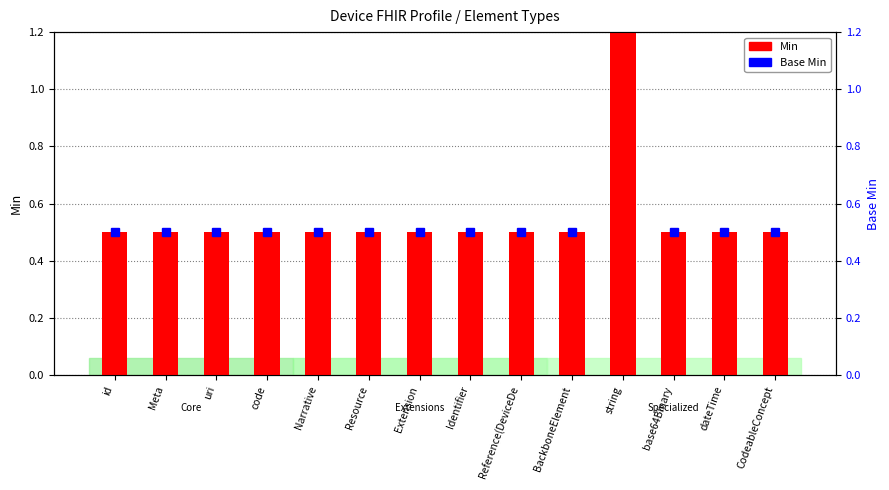

Reading left to right, what are all the values shown in this chart?

Min: id=0.5	Meta=0.5	uri=0.5	code=0.5	Narrative=0.5	Resource=0.5	Extension=0.5	Identifier=0.5	Reference(DeviceDe=0.5	BackboneElement=0.5	string=1.5	base64Binary=0.5	dateTime=0.5	CodeableConcept=0.5
Base Min: id=0.5	Meta=0.5	uri=0.5	code=0.5	Narrative=0.5	Resource=0.5	Extension=0.5	Identifier=0.5	Reference(DeviceDe=0.5	BackboneElement=0.5	string=1.5	base64Binary=0.5	dateTime=0.5	CodeableConcept=0.5